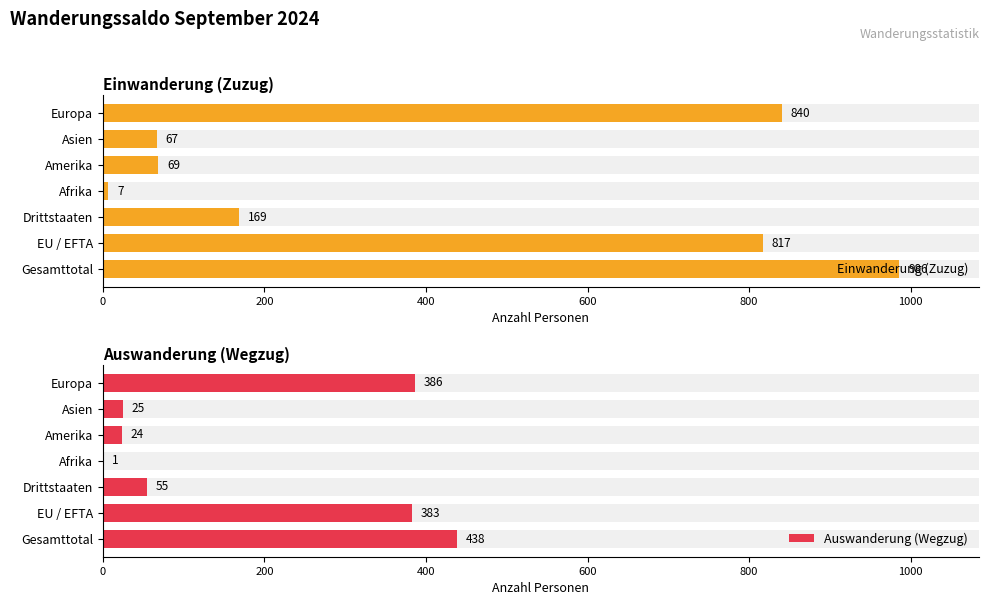

What is the difference between the second highest and second lowest values in the Einwanderung (Zuzug) series?

773